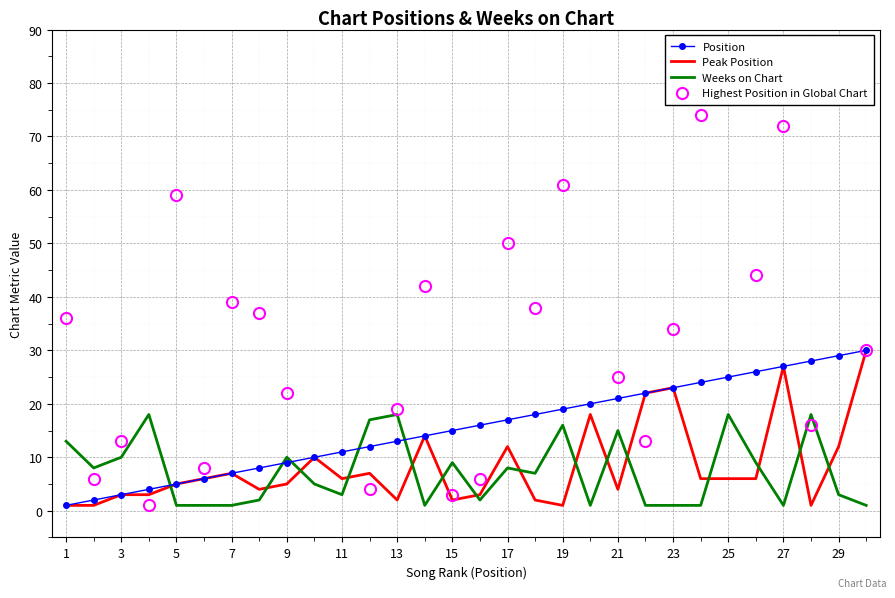

What is the maximum value for Peak Position?

30